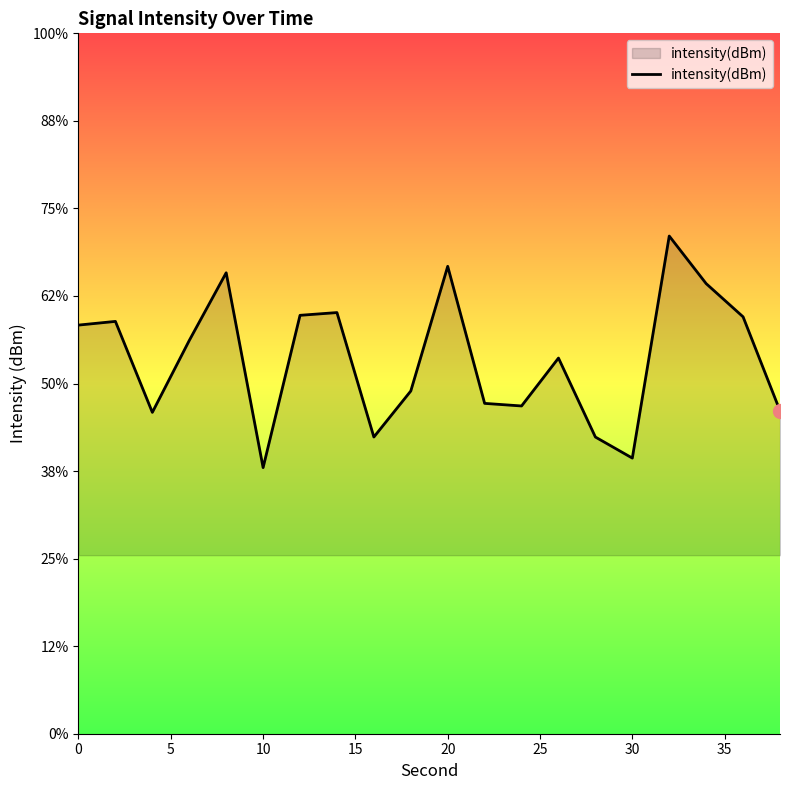

True or false: the data has more than 1 interior local peaks.

True